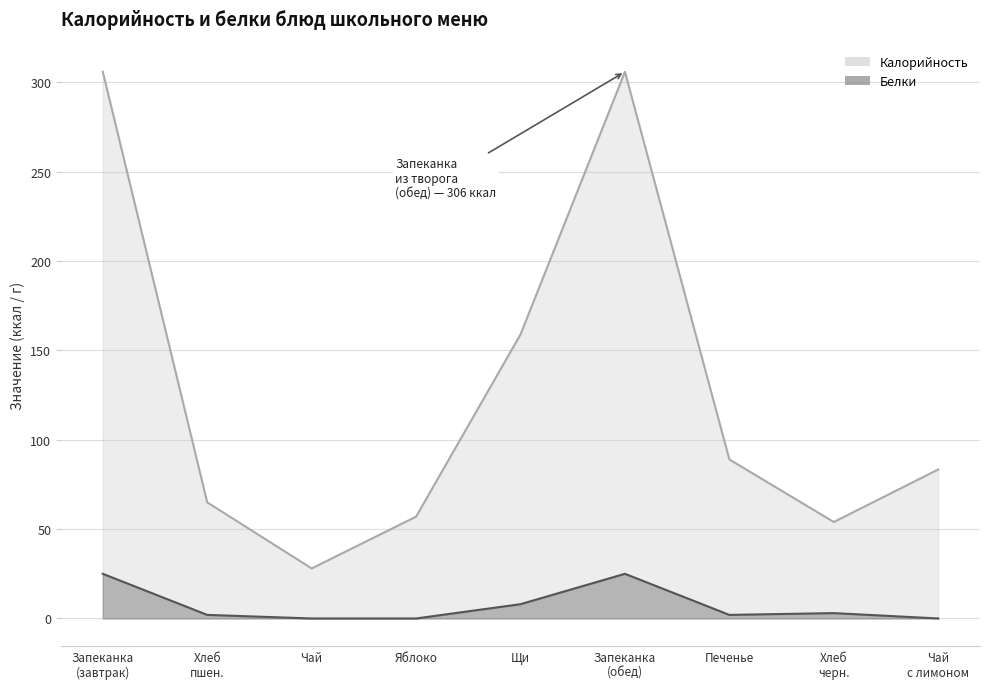

True or false: Калорийность and Белки intersect in this chart.

False